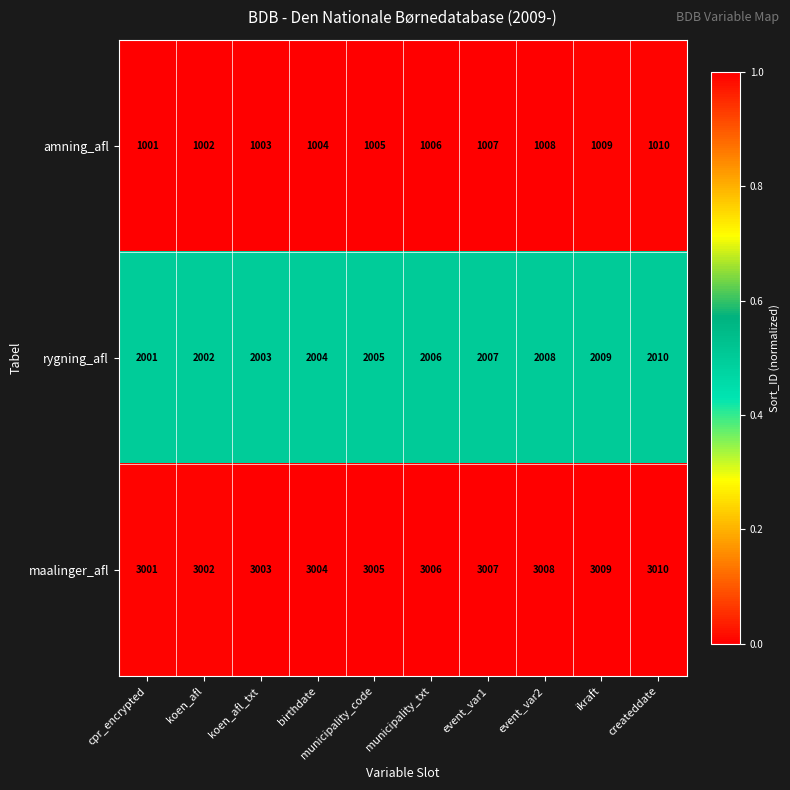

The rygning_afl series shows 1266 at event_var2. True or false?

False